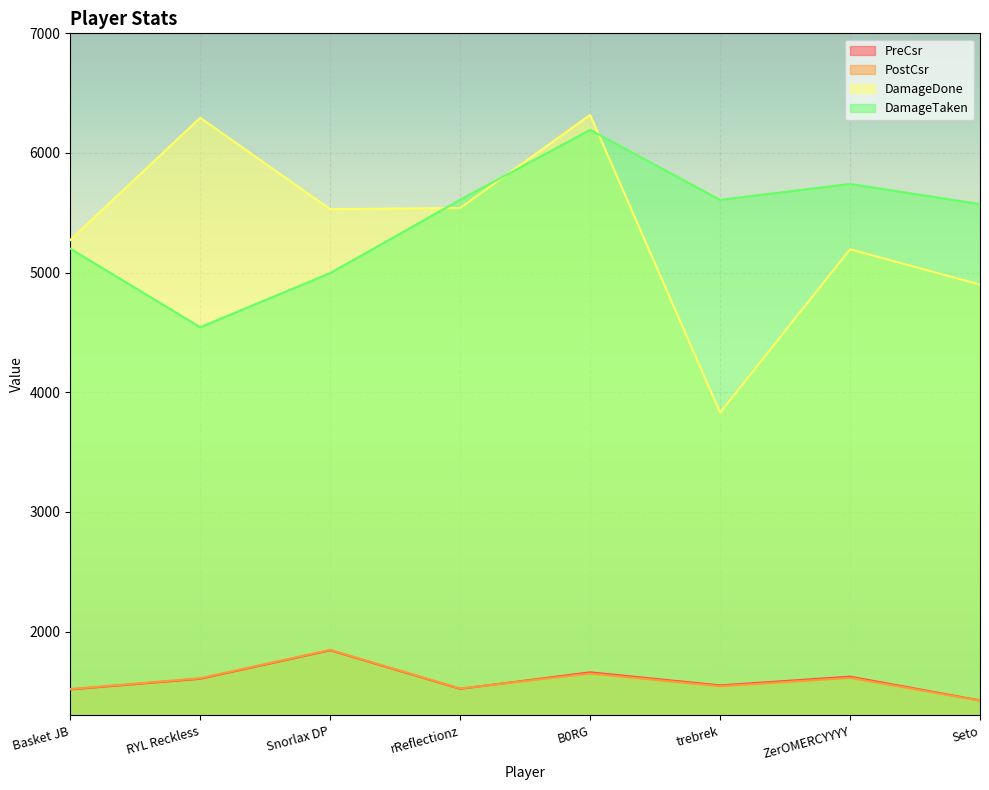

True or false: PostCsr and DamageDone cross at least once.

False